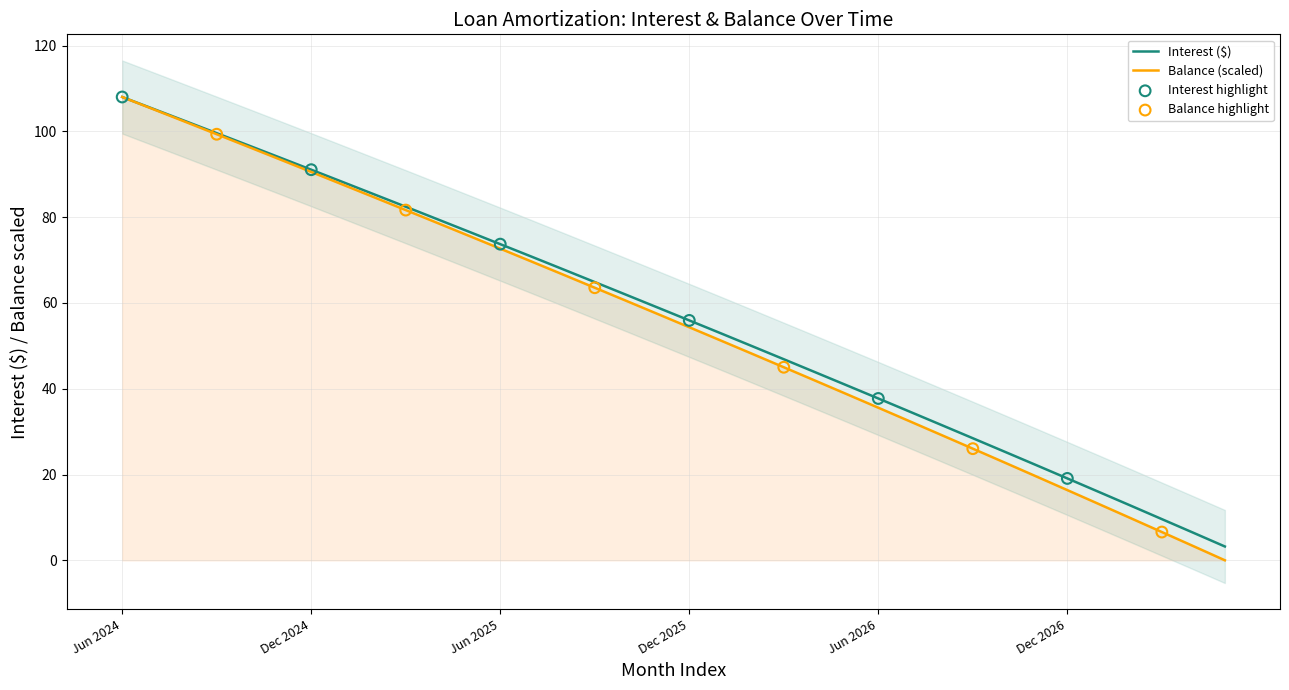

At which category is the sum across all series the highest?

Jun 2024